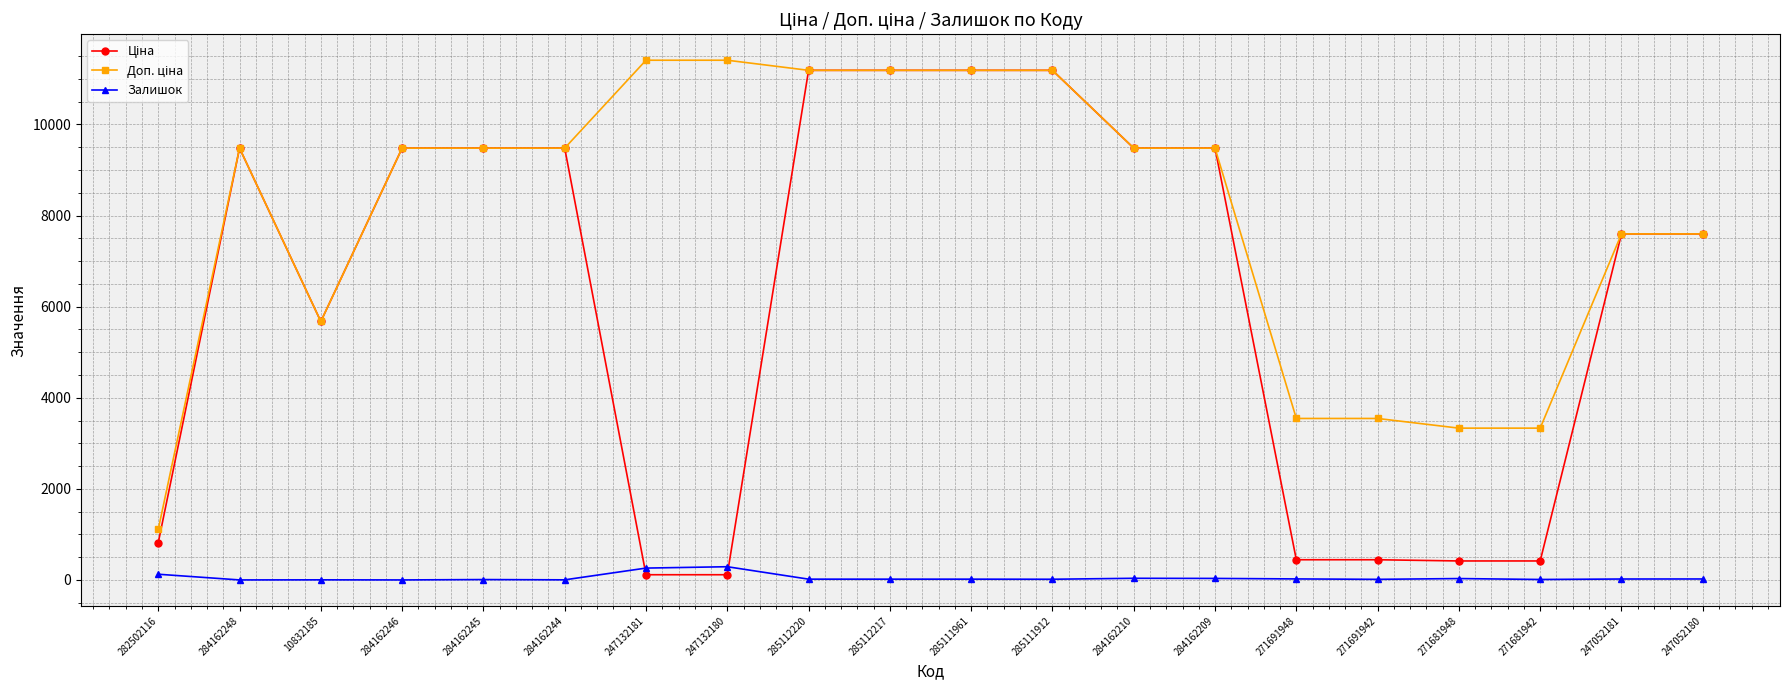

What is the value of the Залишок point at the 7th from the left?

260.0